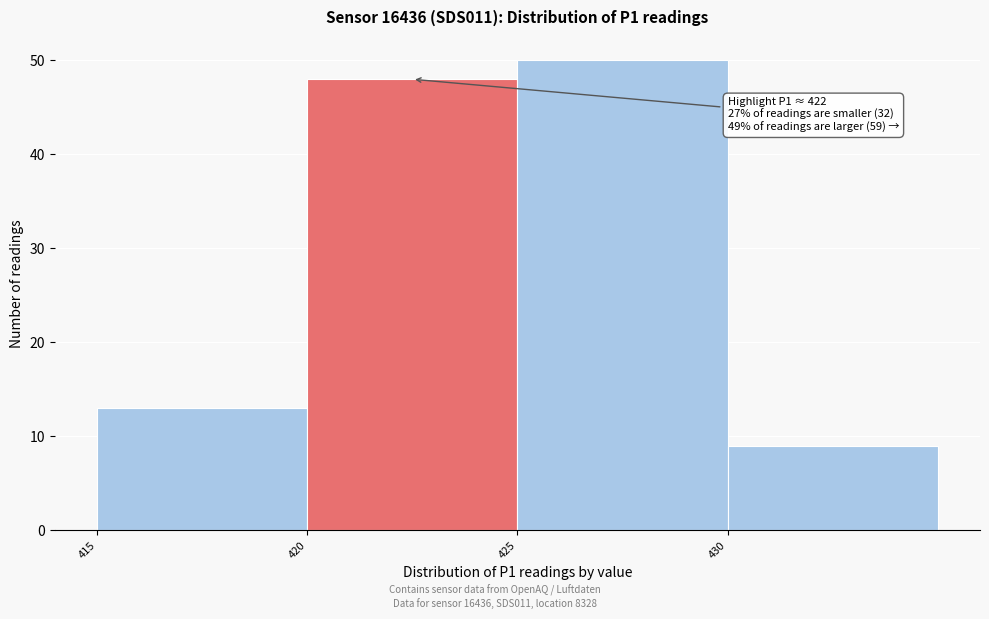

Which range on the x-axis has the tallest bar?

425 to 430